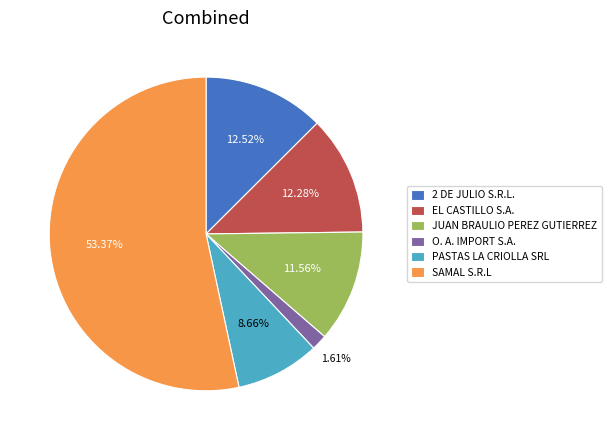

The EL CASTILLO S.A. slice represents 12% of the pie. True or false?

True